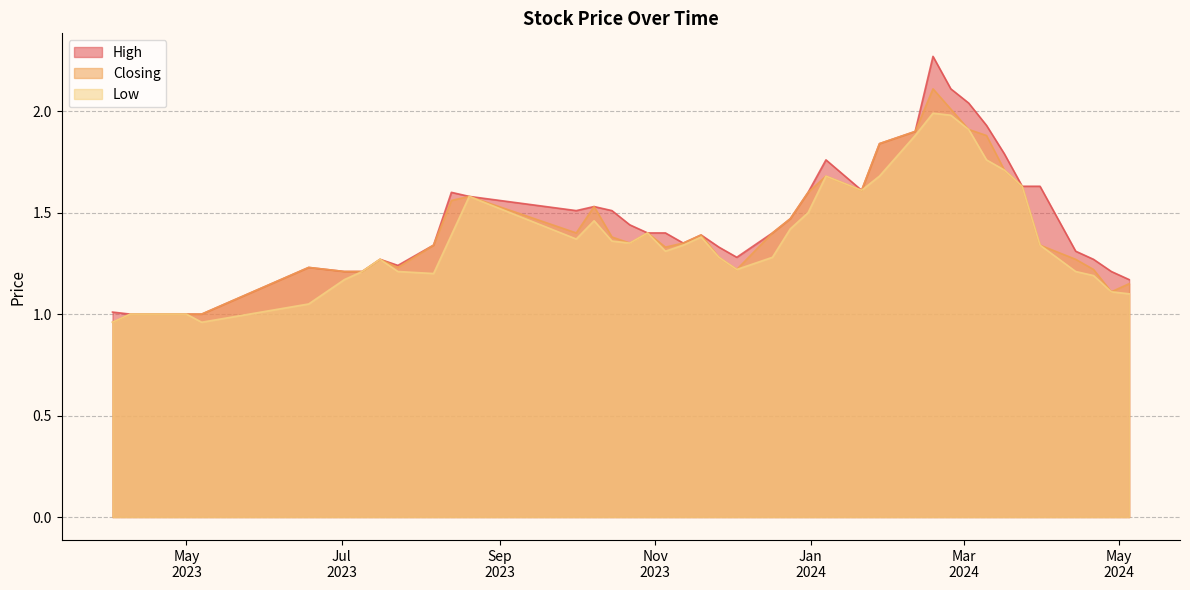

How many data points in Low are less than 1?

2